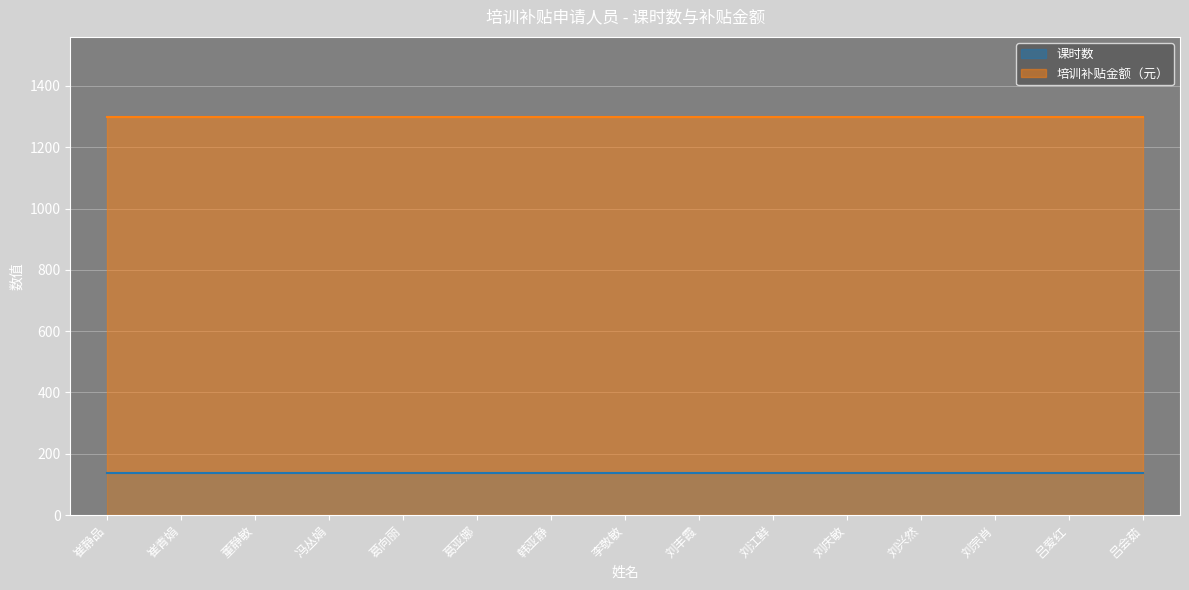

List the labels in order of 培训补贴金额（元） value, smallest first.

崔静品, 崔青娟, 董静敏, 冯丛娟, 葛向丽, 葛亚娜, 韩亚静, 李敬敏, 刘丰霞, 刘江鲜, 刘庆敏, 刘兴然, 刘宗肖, 吕爱红, 吕会茹